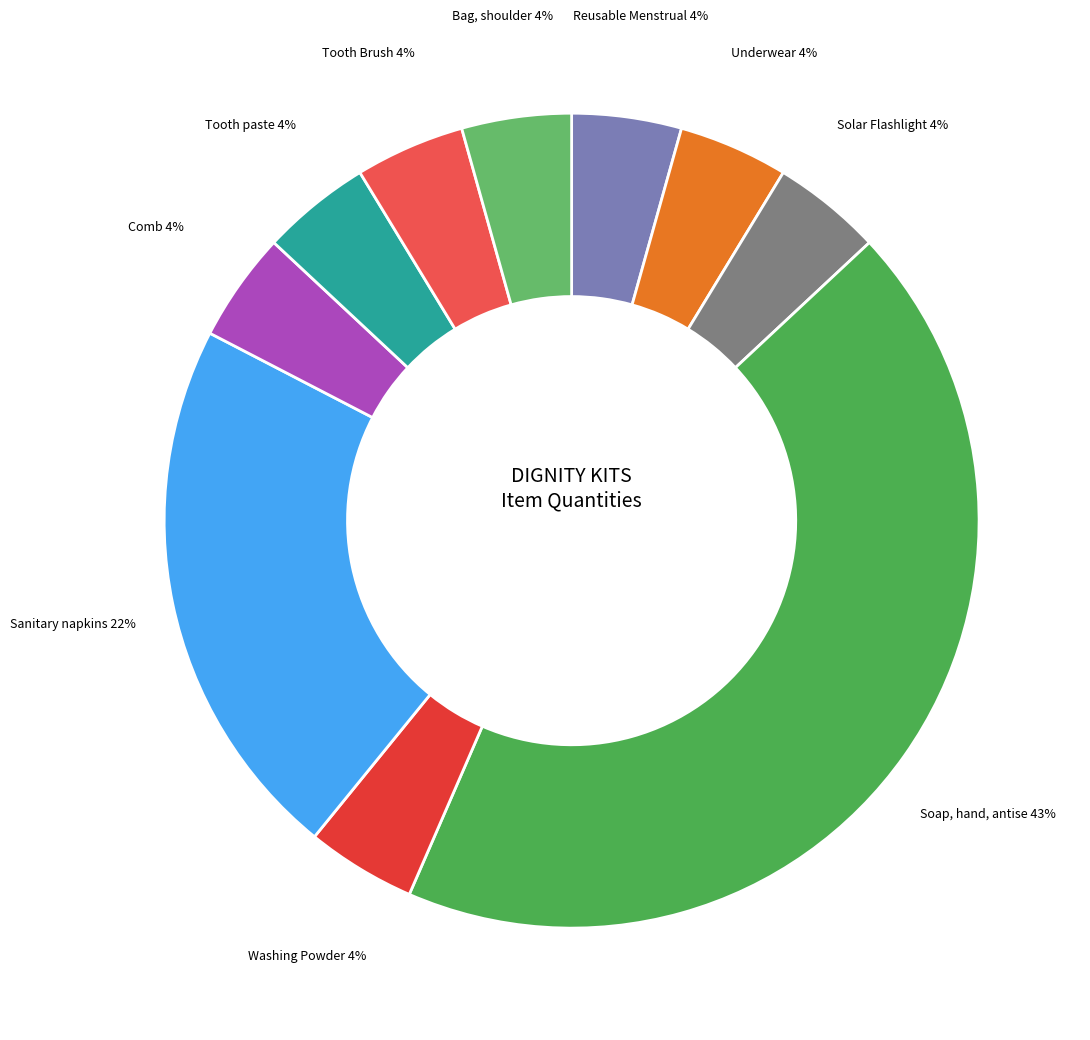

Which category has the biggest portion of the pie?

Soap, hand, antiseptic